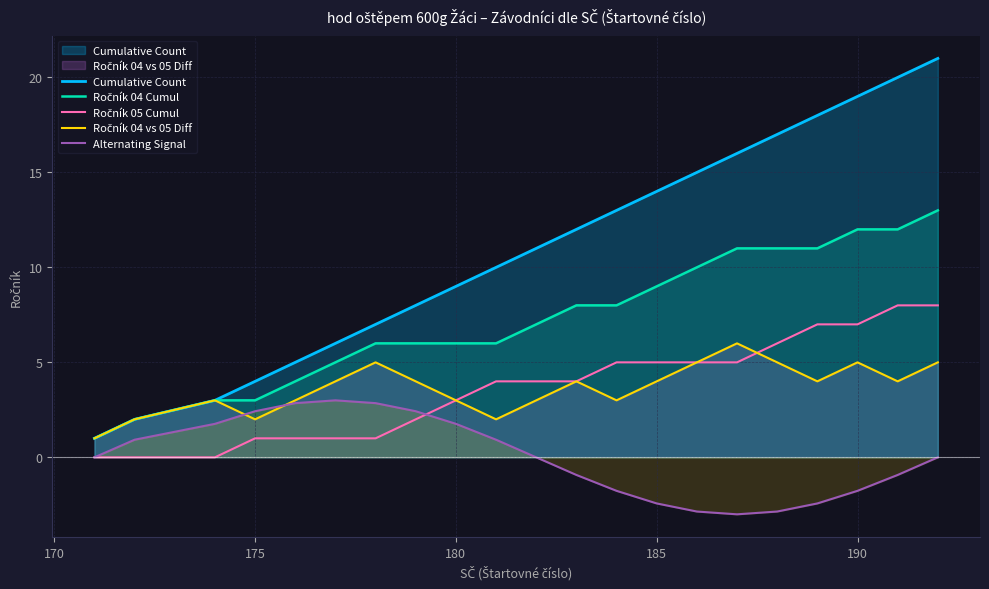

Reading left to right, what are all the values shown in this chart?

Cumulative Count: 1.0	2.0	3.0	4.0	5.0	6.0	7.0	8.0	9.0	10.0	11.0	12.0	13.0	14.0	15.0	16.0	17.0	18.0	19.0	20.0	21.0
Ročník 04 Cumul: 1.0	2.0	3.0	3.0	4.0	5.0	6.0	6.0	6.0	6.0	7.0	8.0	8.0	9.0	10.0	11.0	11.0	11.0	12.0	12.0	13.0
Ročník 05 Cumul: 0.0	0.0	0.0	1.0	1.0	1.0	1.0	2.0	3.0	4.0	4.0	4.0	5.0	5.0	5.0	5.0	6.0	7.0	7.0	8.0	8.0
Ročník 04 vs 05 Diff: 1.0	2.0	3.0	2.0	3.0	4.0	5.0	4.0	3.0	2.0	3.0	4.0	3.0	4.0	5.0	6.0	5.0	4.0	5.0	4.0	5.0
Alternating Signal: 0.0	0.9	1.8	2.4	2.9	3.0	2.9	2.4	1.8	0.9	0.0	-0.9	-1.8	-2.4	-2.9	-3.0	-2.9	-2.4	-1.8	-0.9	-0.0